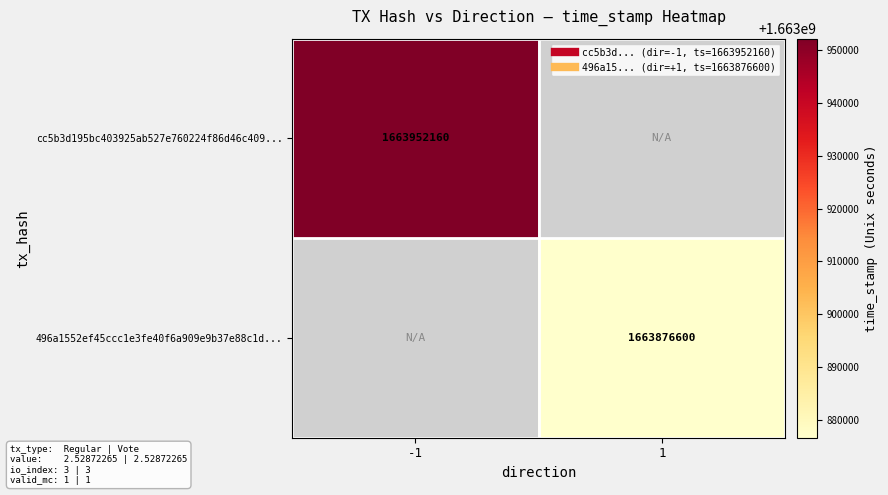

The value of cc5b3d195bc403925ab527e760224f86d46c409... at -1 is 1663952160.0. True or false?

True